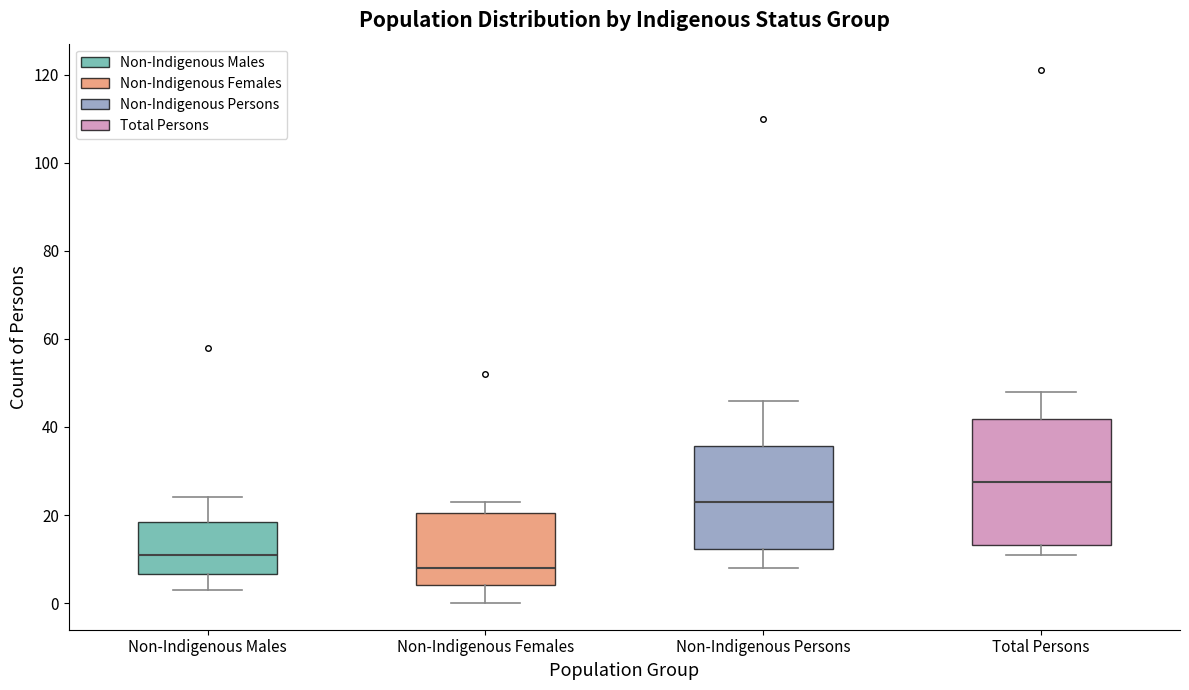

Which box is the tallest, from its lower edge to its upper edge?

Total Persons